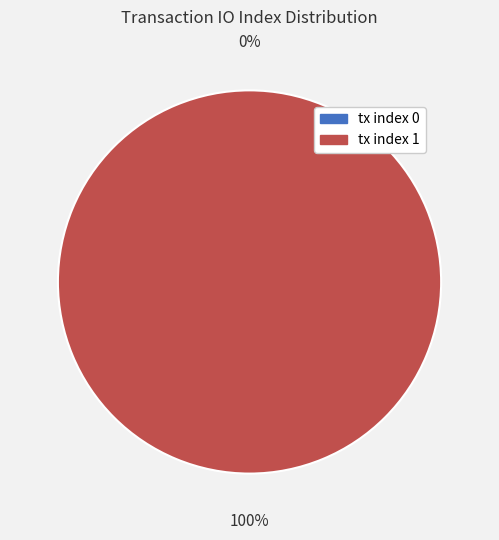

How many slices are in this pie chart?

2